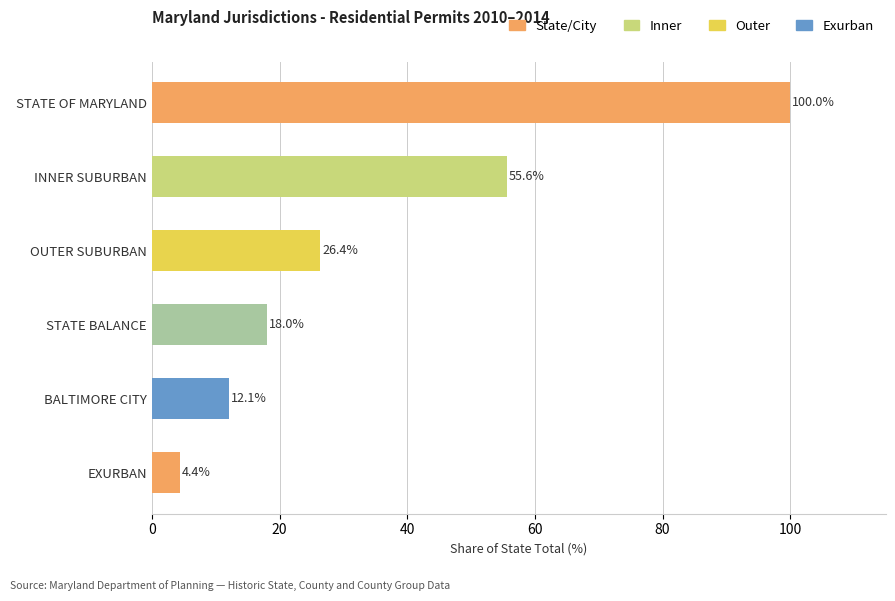

The value at STATE BALANCE is 25.7. True or false?

False